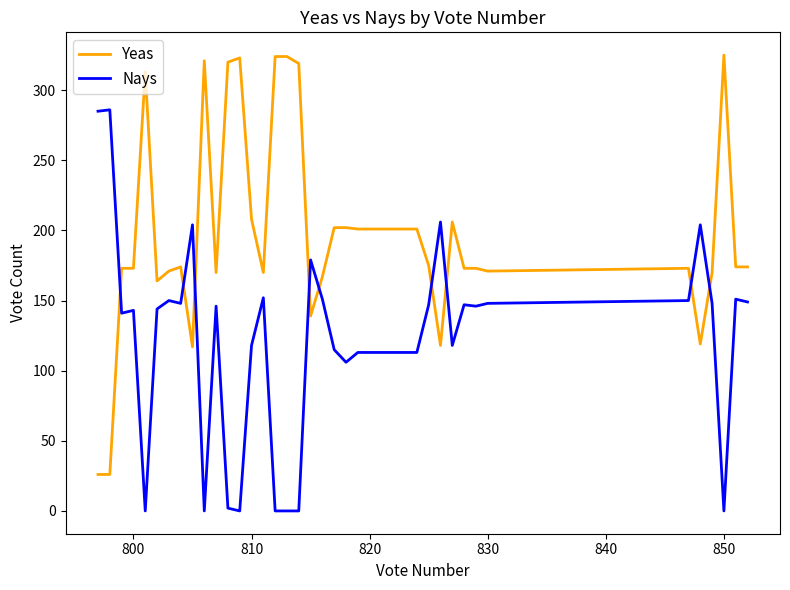

How many lines are shown in the chart?

2